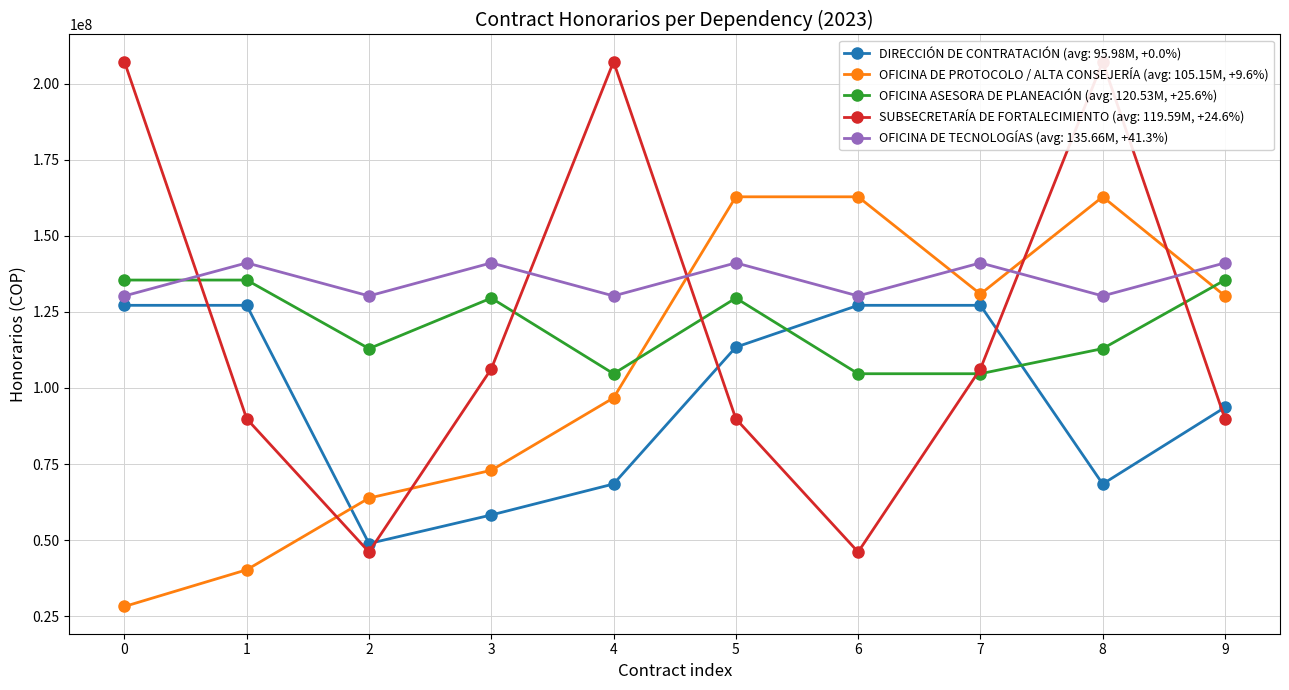

Rank the series by their maximum value, from highest to lowest.

SUBSECRETARÍA DE FORTALECIMIENTO, OFICINA DE PROTOCOLO / ALTA CONSEJERÍA, OFICINA DE TECNOLOGÍAS, OFICINA ASESORA DE PLANEACIÓN, DIRECCIÓN DE CONTRATACIÓN